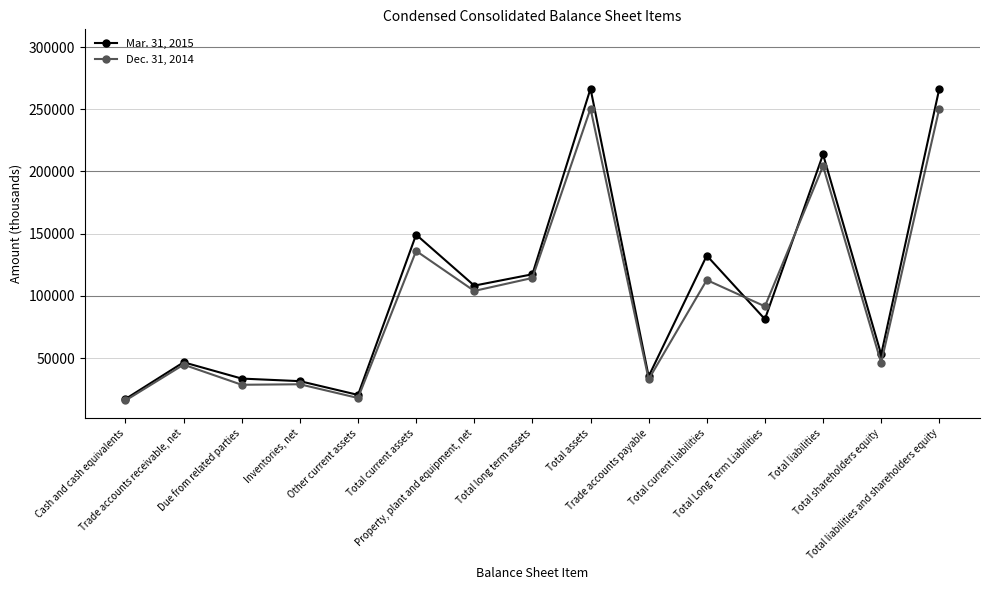

At how many categories does at least one series exceed 97208?

7